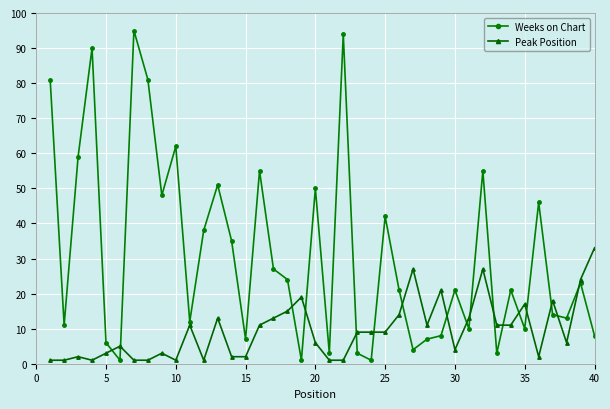

Rank the series by their maximum value, from highest to lowest.

Weeks on Chart, Peak Position